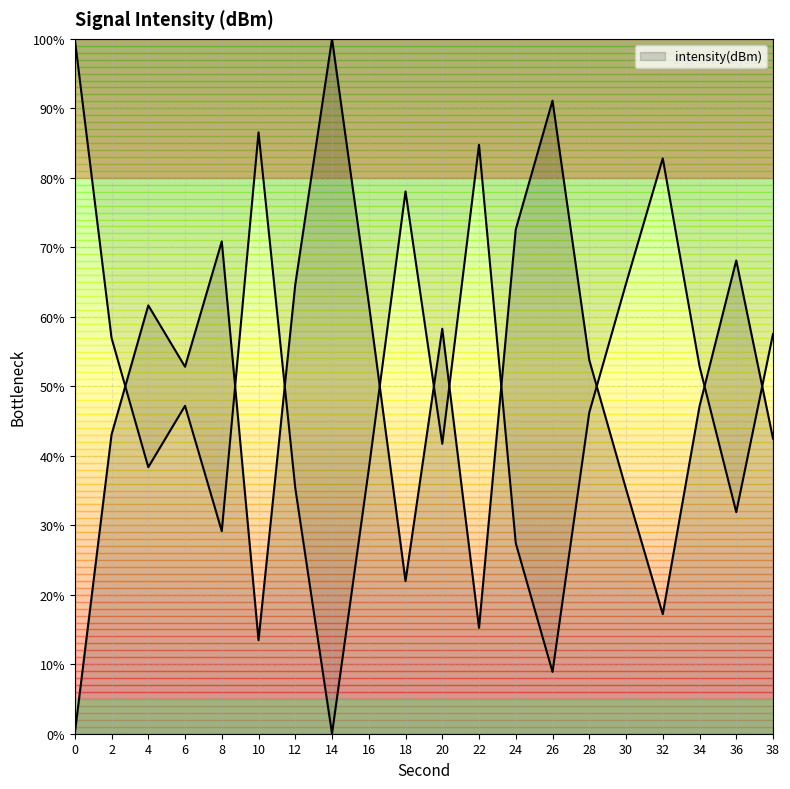

Where does the data first go above 53?

4